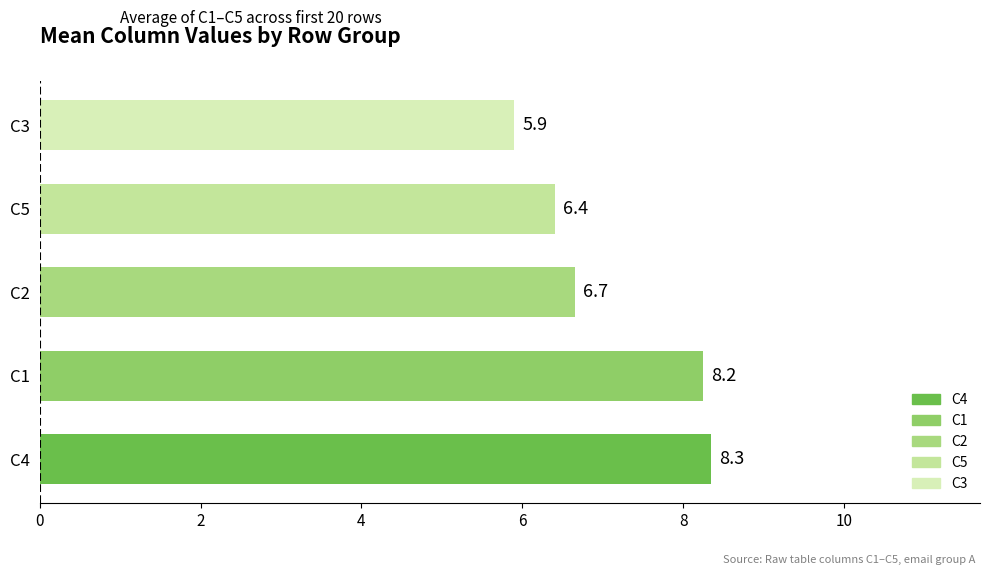

The value at C5 is 6.4. True or false?

True